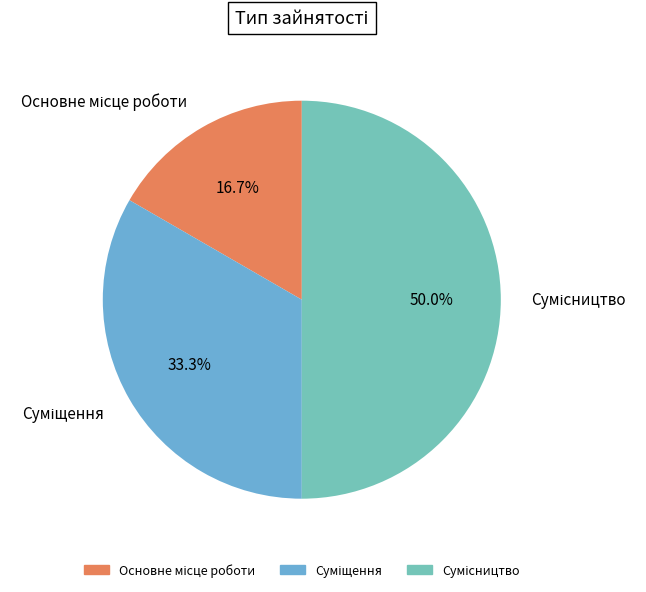

To the nearest percent, what is the combined percentage of Суміщення and Сумісництво?

83%